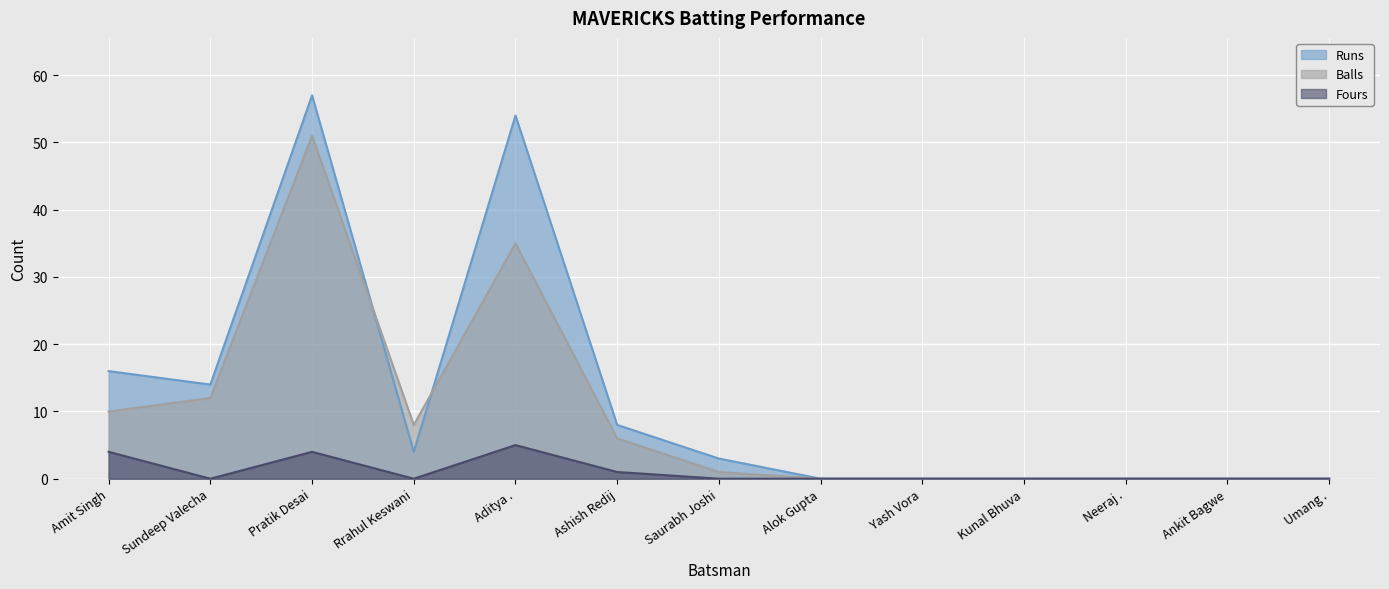

Reading right to left, extract all data points from this chart.

Runs: Umang .=0	Ankit Bagwe=0	Neeraj .=0	Kunal Bhuva=0	Yash Vora=0	Alok Gupta=0	Saurabh Joshi=3	Ashish Redij=8	Aditya .=54	Rrahul Keswani=4	Pratik Desai=57	Sundeep Valecha=14	Amit Singh=16
Balls: Umang .=0	Ankit Bagwe=0	Neeraj .=0	Kunal Bhuva=0	Yash Vora=0	Alok Gupta=0	Saurabh Joshi=1	Ashish Redij=6	Aditya .=35	Rrahul Keswani=8	Pratik Desai=51	Sundeep Valecha=12	Amit Singh=10
Fours: Umang .=0	Ankit Bagwe=0	Neeraj .=0	Kunal Bhuva=0	Yash Vora=0	Alok Gupta=0	Saurabh Joshi=0	Ashish Redij=1	Aditya .=5	Rrahul Keswani=0	Pratik Desai=4	Sundeep Valecha=0	Amit Singh=4